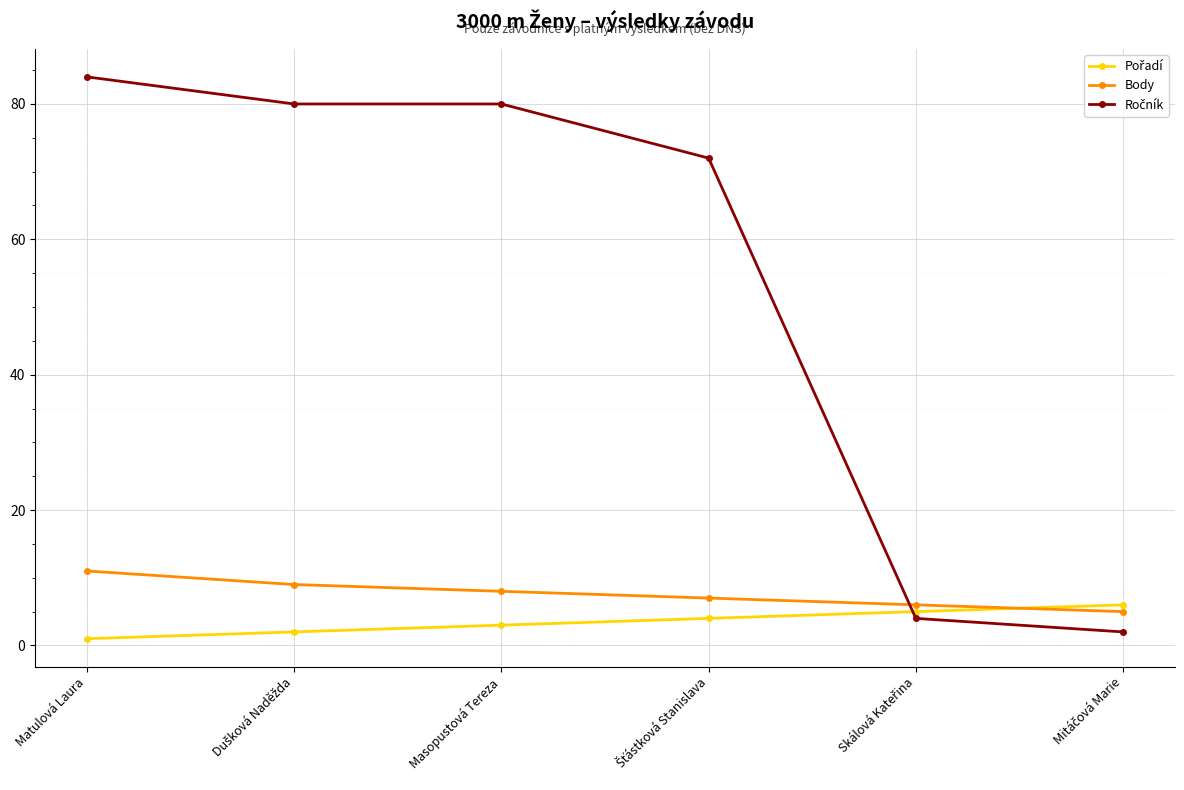

How many categories are shown in the chart?

6